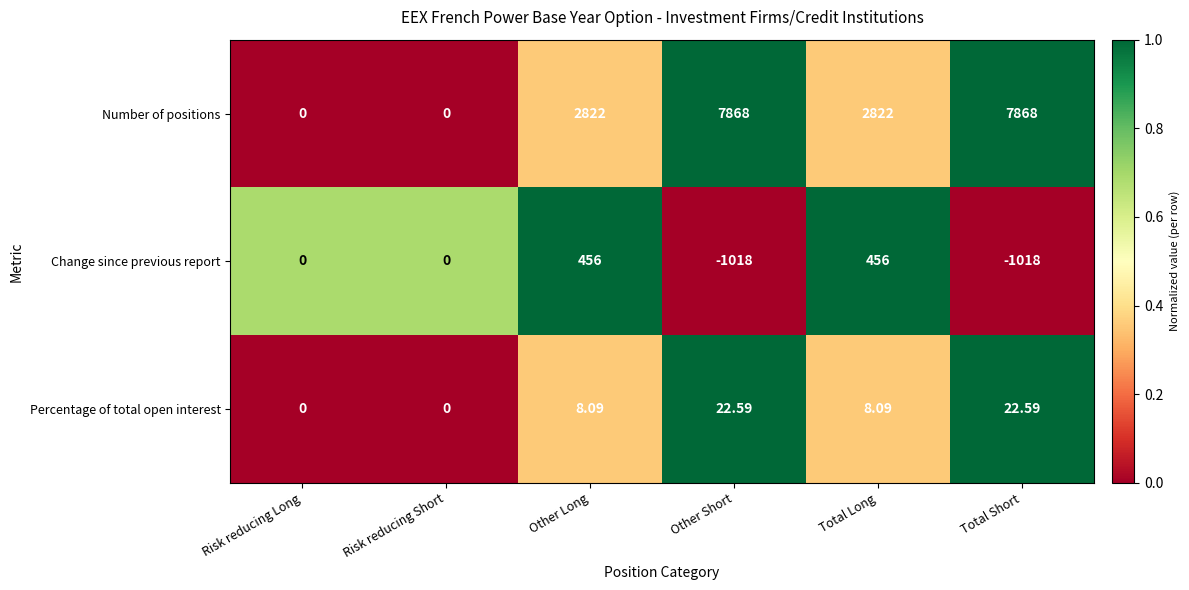

Which series has the largest total across all categories?

Number of positions